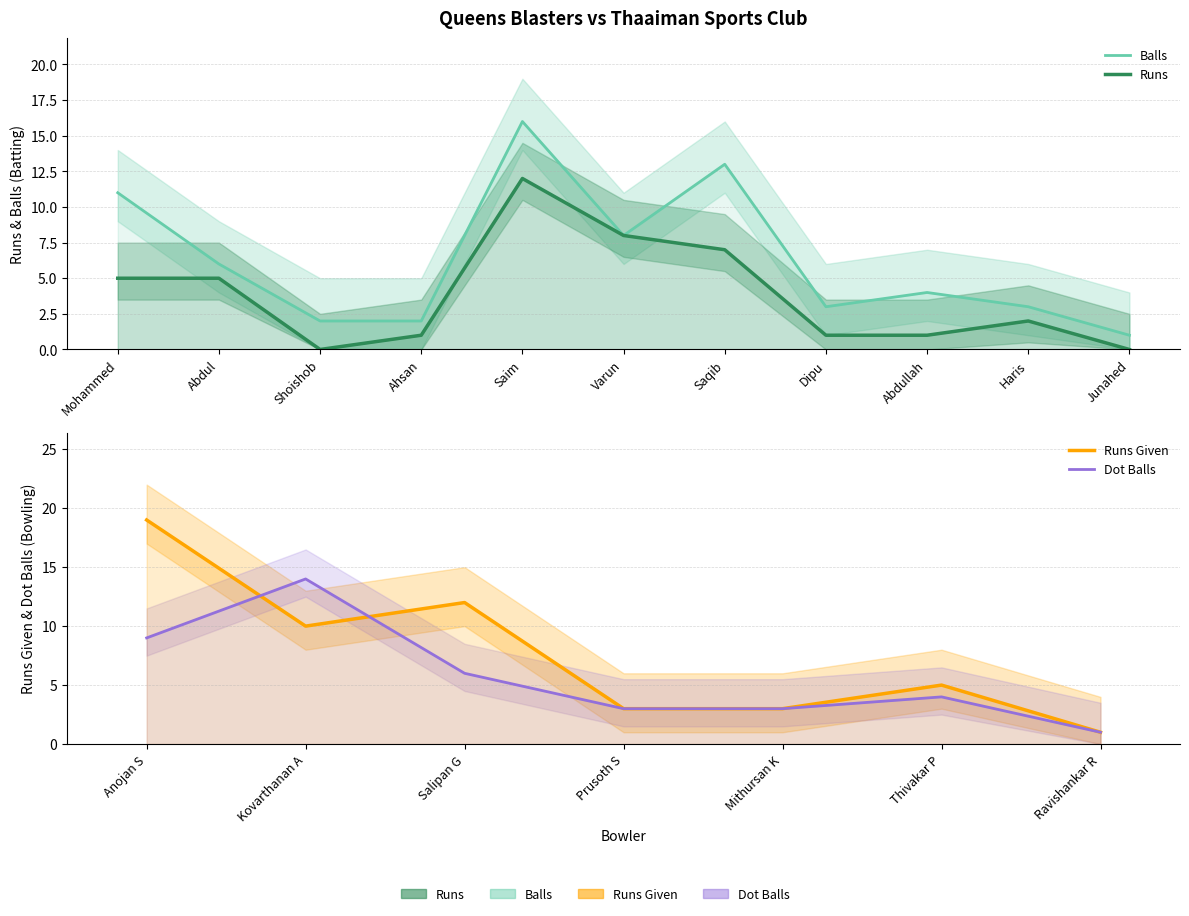

Read the Balls value at Saqib, to the nearest 10.

10